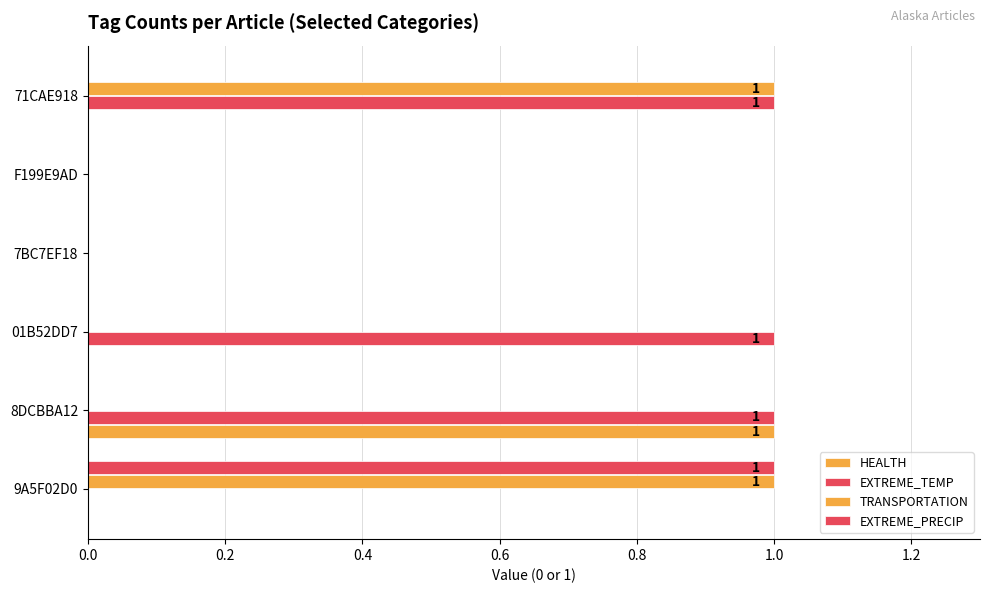

What is the difference between the second highest and second lowest values in the EXTREME_TEMP series?

1